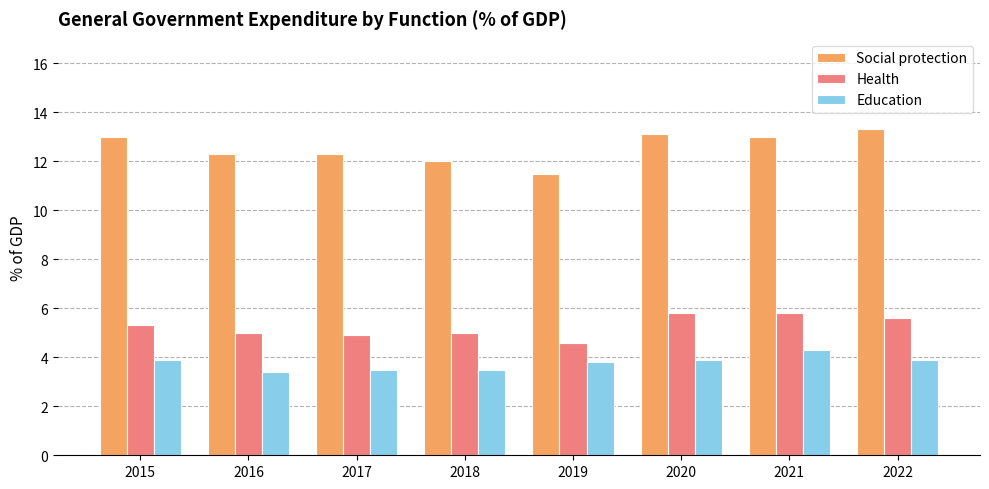

What is the smallest value displayed?

3.4